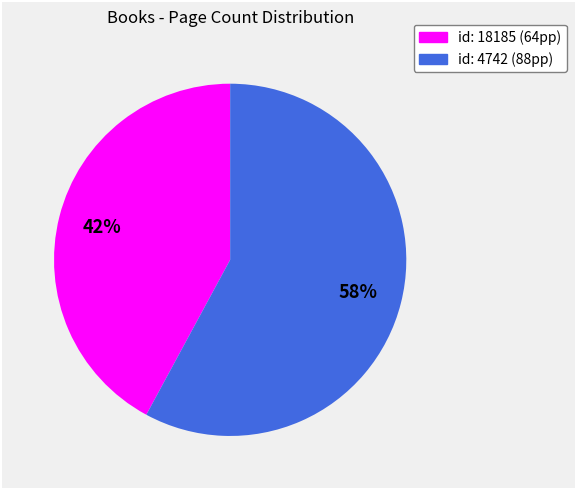

To the nearest percent, what is the difference between the largest and smallest slice percentages?

16%